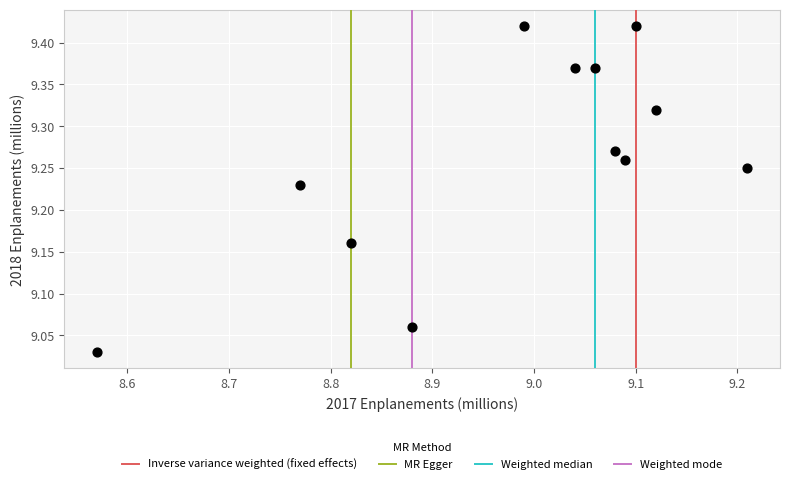

What is the range of Y values (max minus min)?

0.4